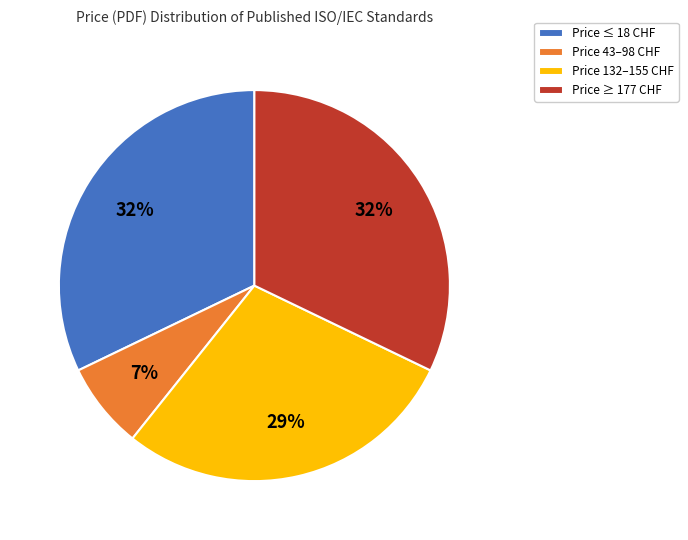

Count the number of slices in the pie.

4